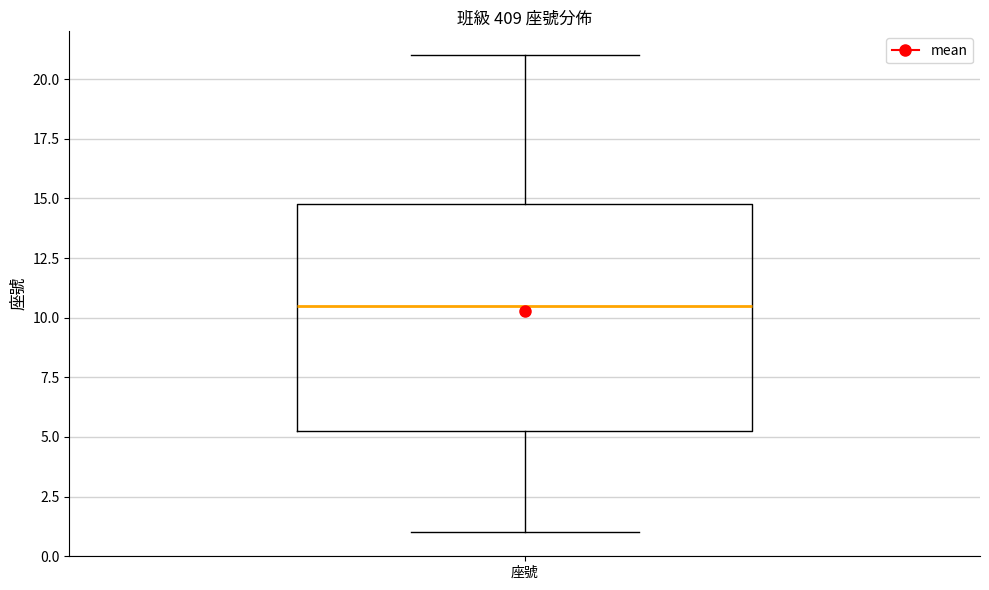

Transcribe this box plot: give where the median line is, the range the box spans, and where the two whiskers end, as read against the y-axis. The values are not printed on the chart, so give them approximately, as read against the axis.

median 10.5, box 5.5 to 15.0, whiskers 1.0 to 21.0